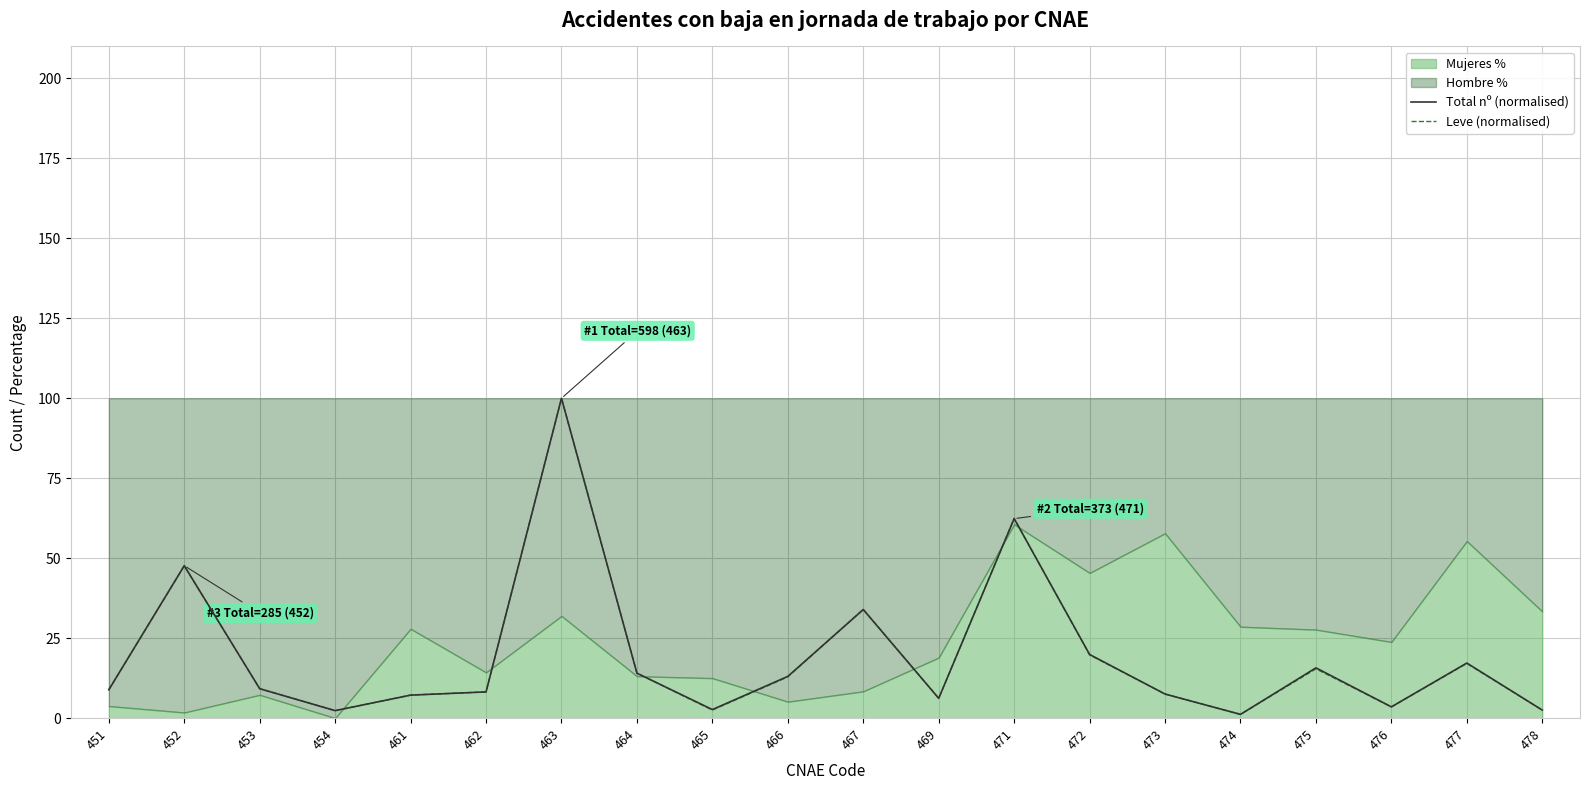

What is the highest value of the Leve (normalised) series?

100.0